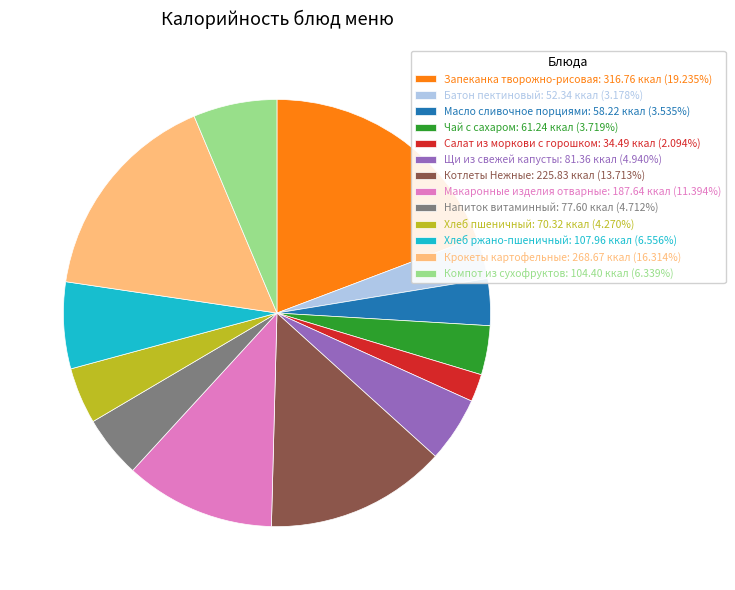

Is there any slice that represents more than half of the pie?

No